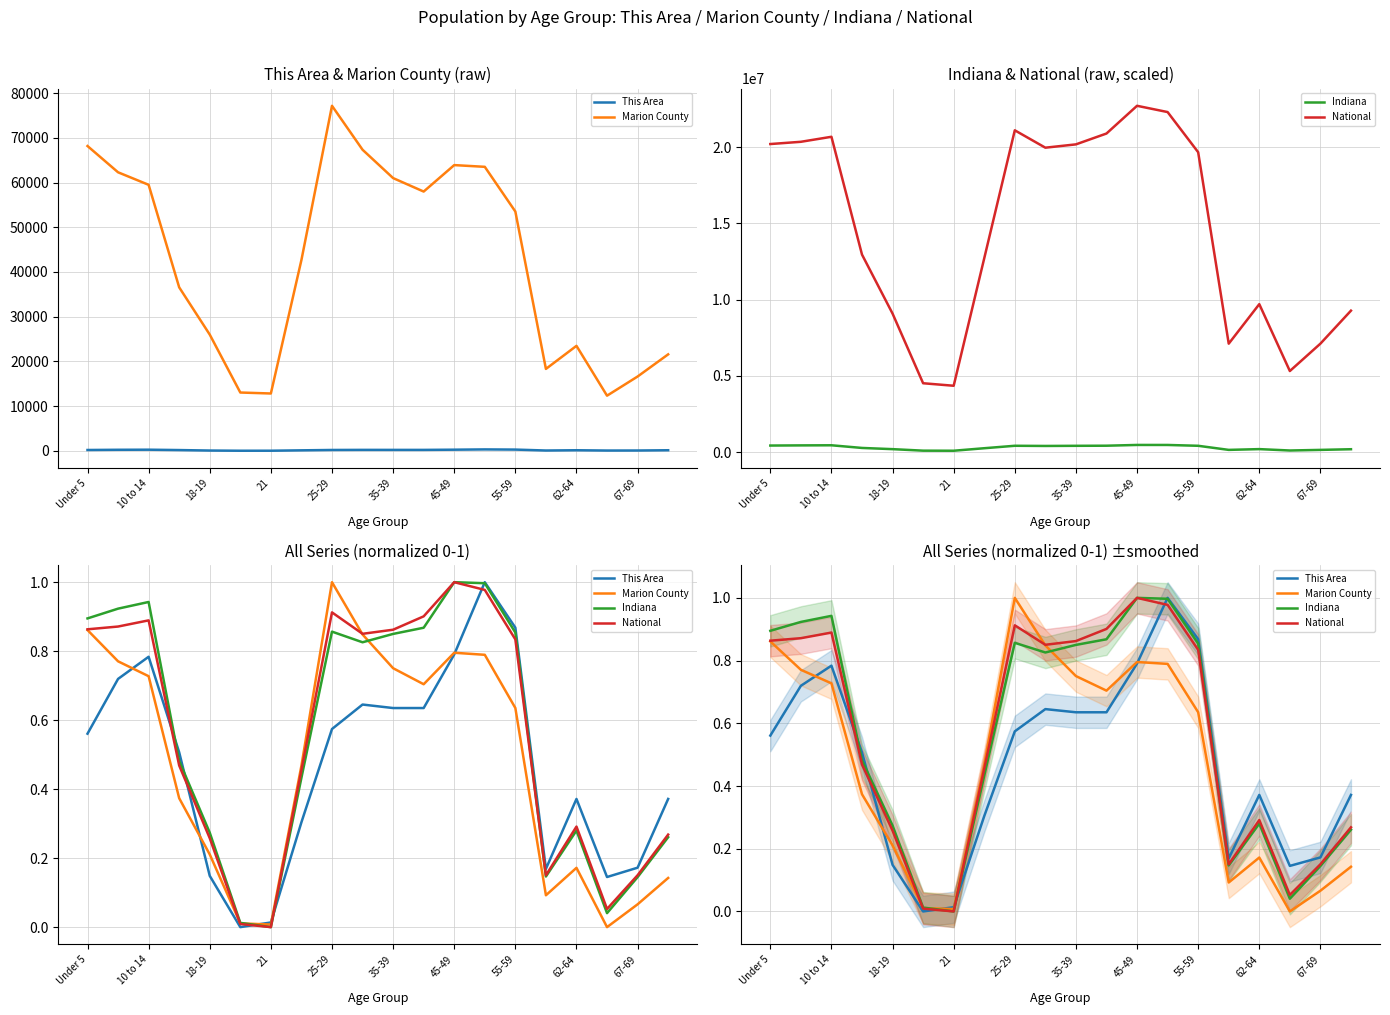

Is this an area chart (filled region under the line)?

No